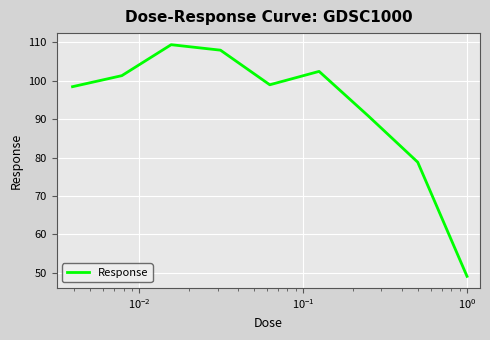

What is the greatest value displayed?

109.4